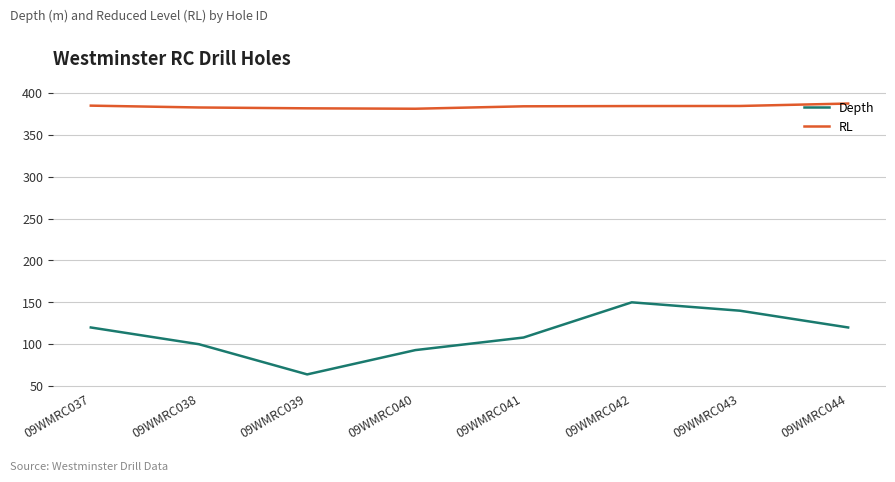

What value does the RL series have at 09WMRC041?

383.9